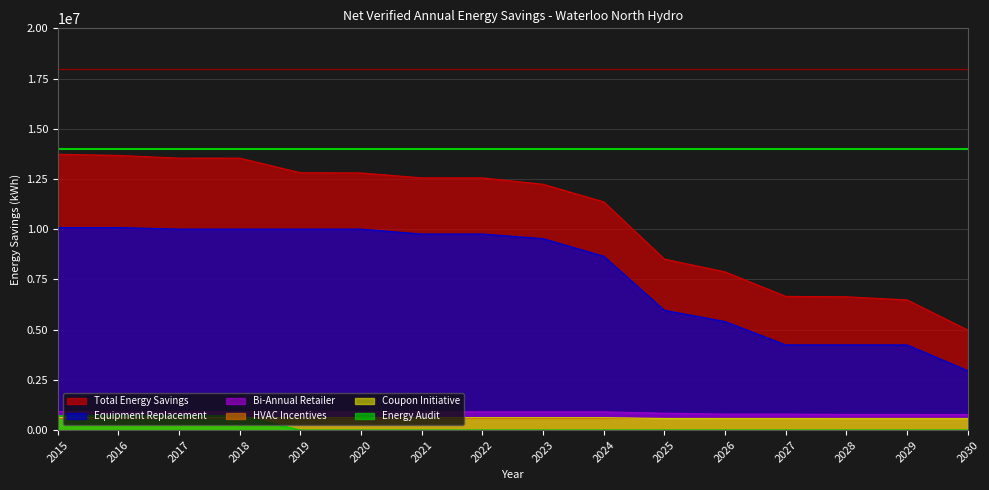

What is the difference between the maximum and second lowest values in the Energy Audit series?

712705